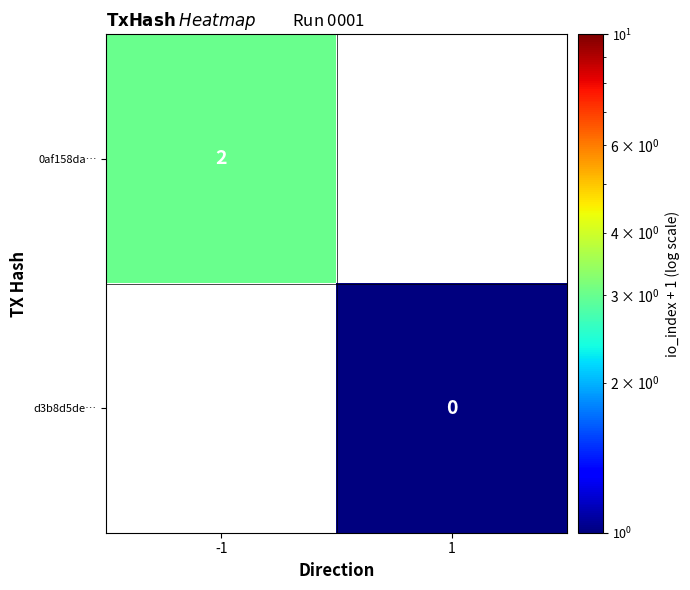

The 0af158da… series shows 3 at -1. True or false?

False